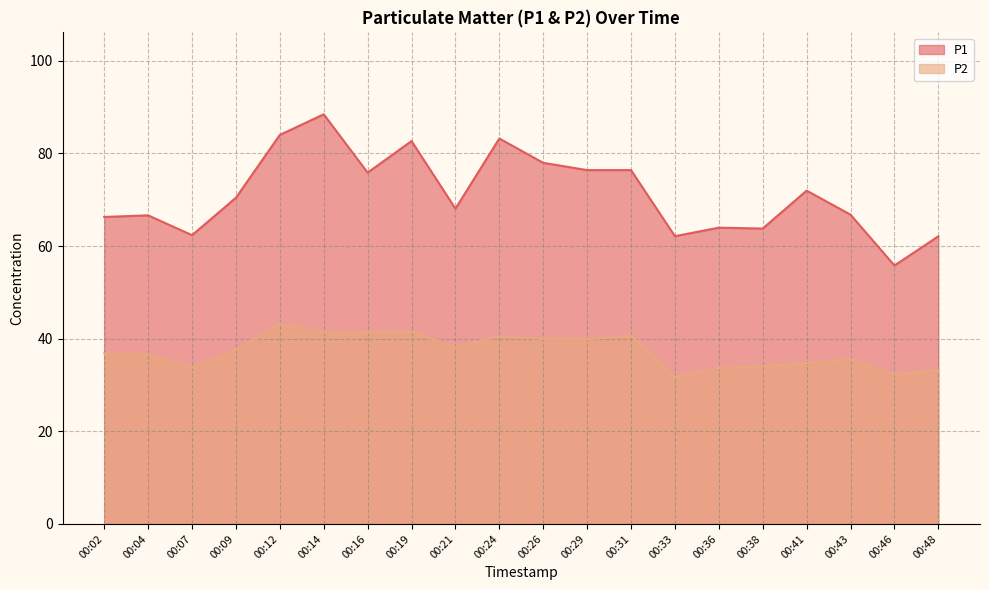

How many values in the P2 series exceed 37?

10